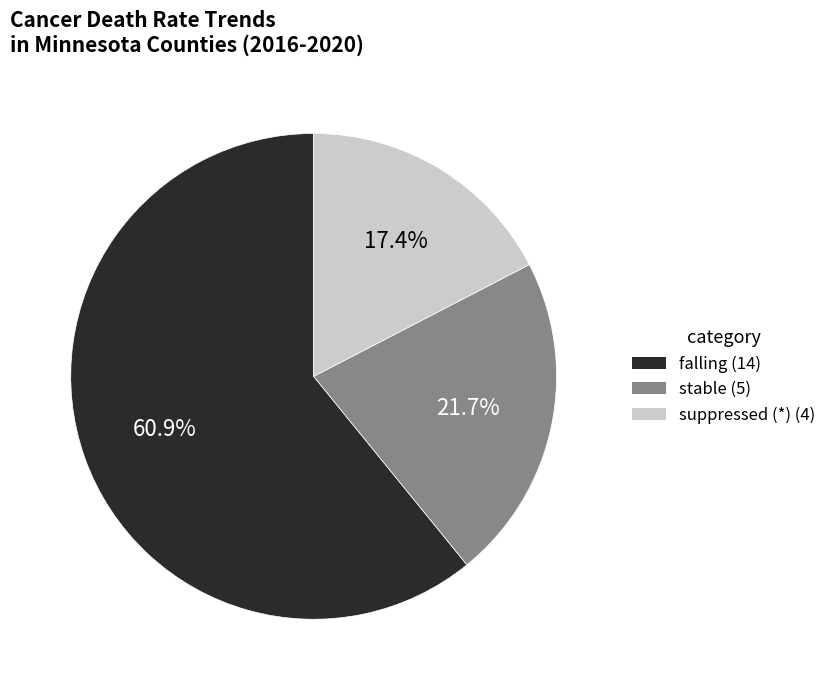

What is the ratio of the value at falling (14) to the value at suppressed (*) (4)?

3.5